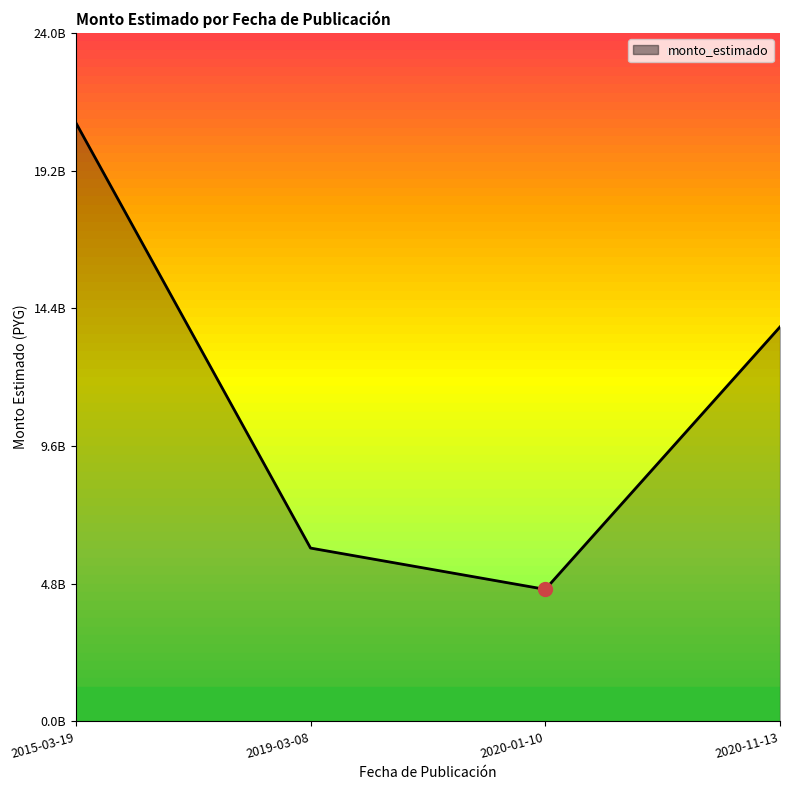

What is the difference between the values at 2019-03-08 and 2015-03-19?

14855307075